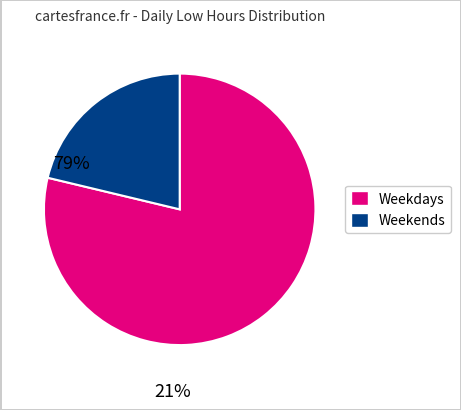

Does any single category account for the majority?

Yes